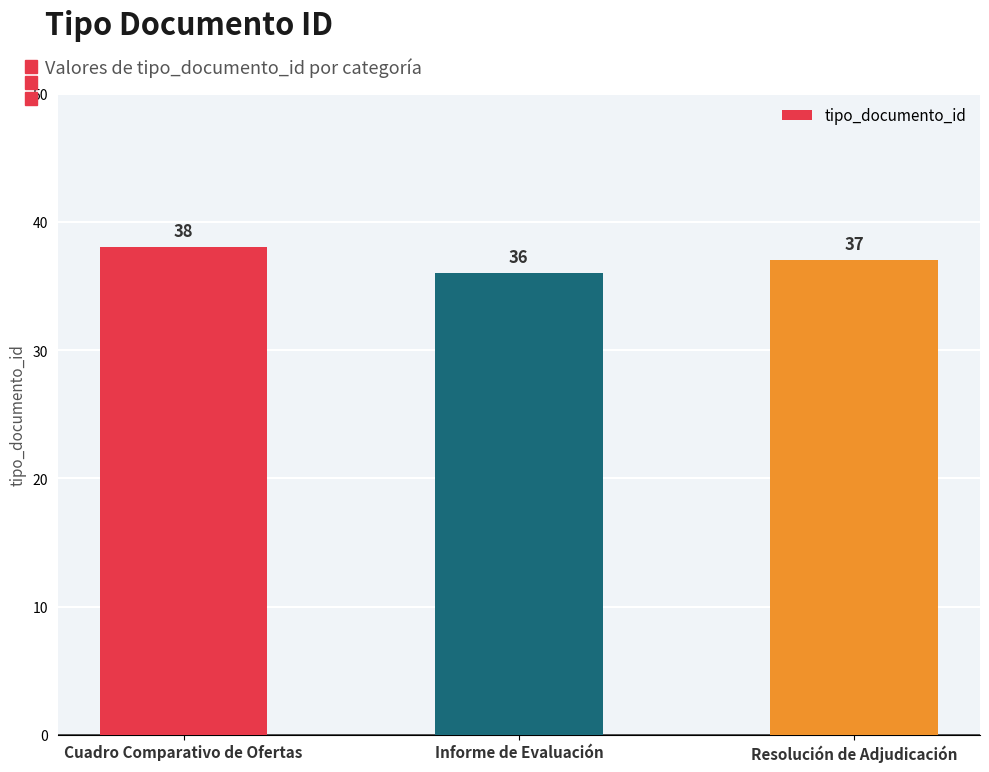

Which category has the lowest value across all series?

Informe de Evaluación